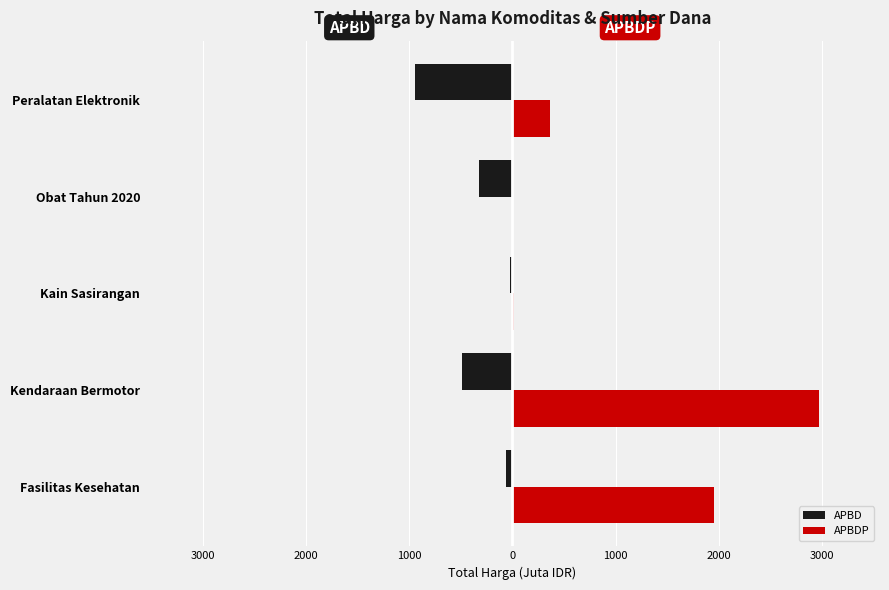

What are all the series names shown in the legend?

APBD, APBDP